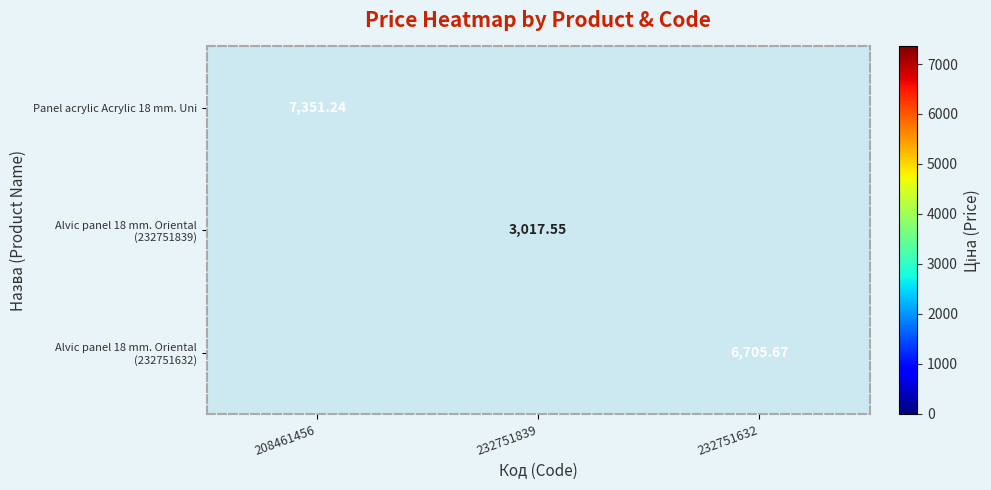

At how many categories does at least one series exceed 6274?

2